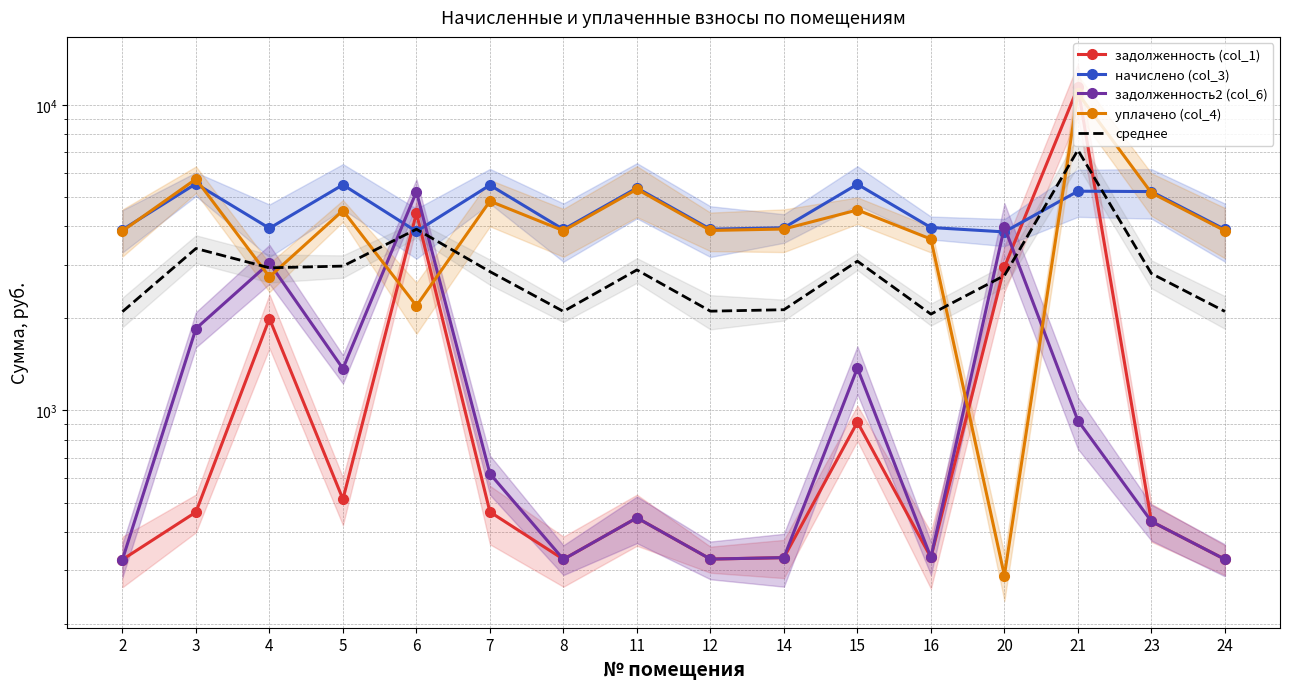

What is the spread (max minus min) of values at 6?

2995.3